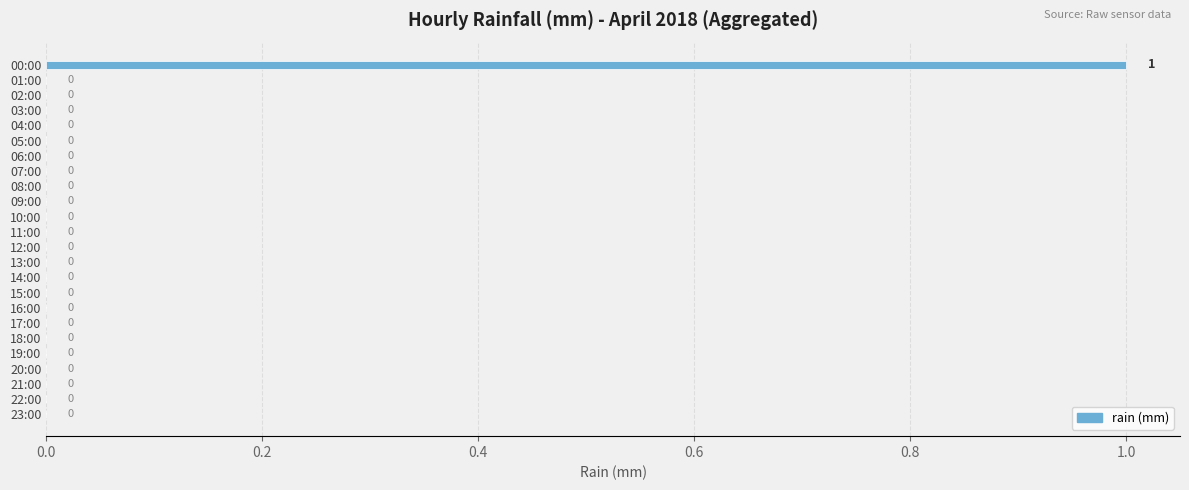

The chart shows a value of 1 at 21:00. True or false?

False